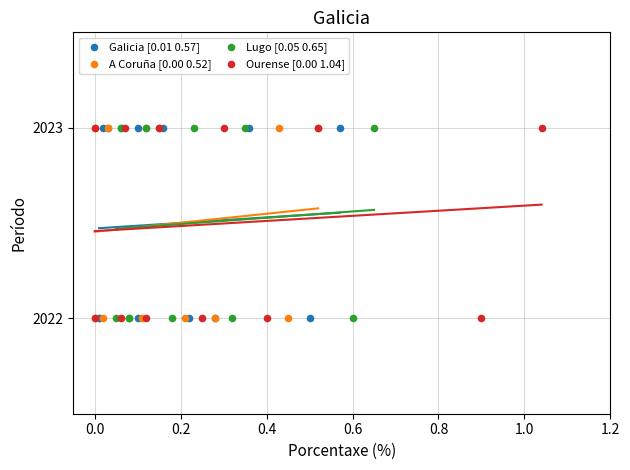

What are all the series names shown in the legend?

Galicia [0.01 0.57], A Coruña [0.00 0.52], Lugo [0.05 0.65], Ourense [0.00 1.04]